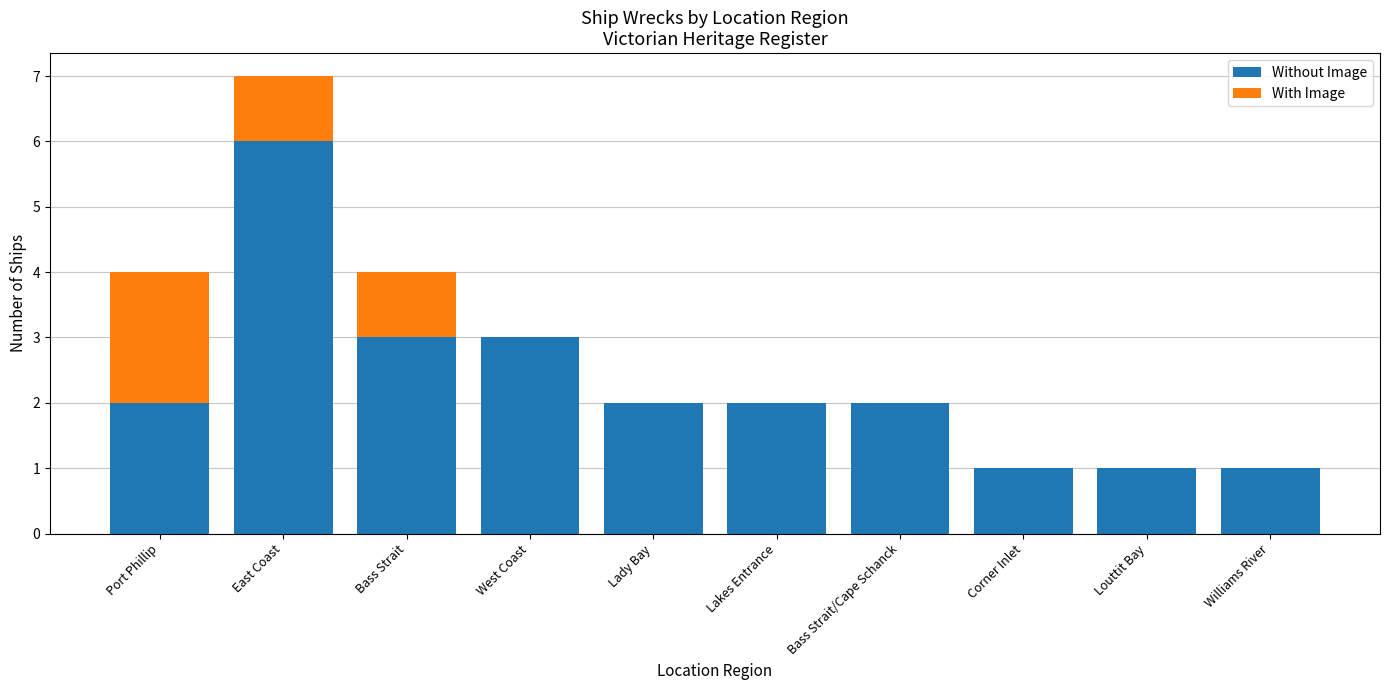

At which category is the sum across all series the highest?

East Coast